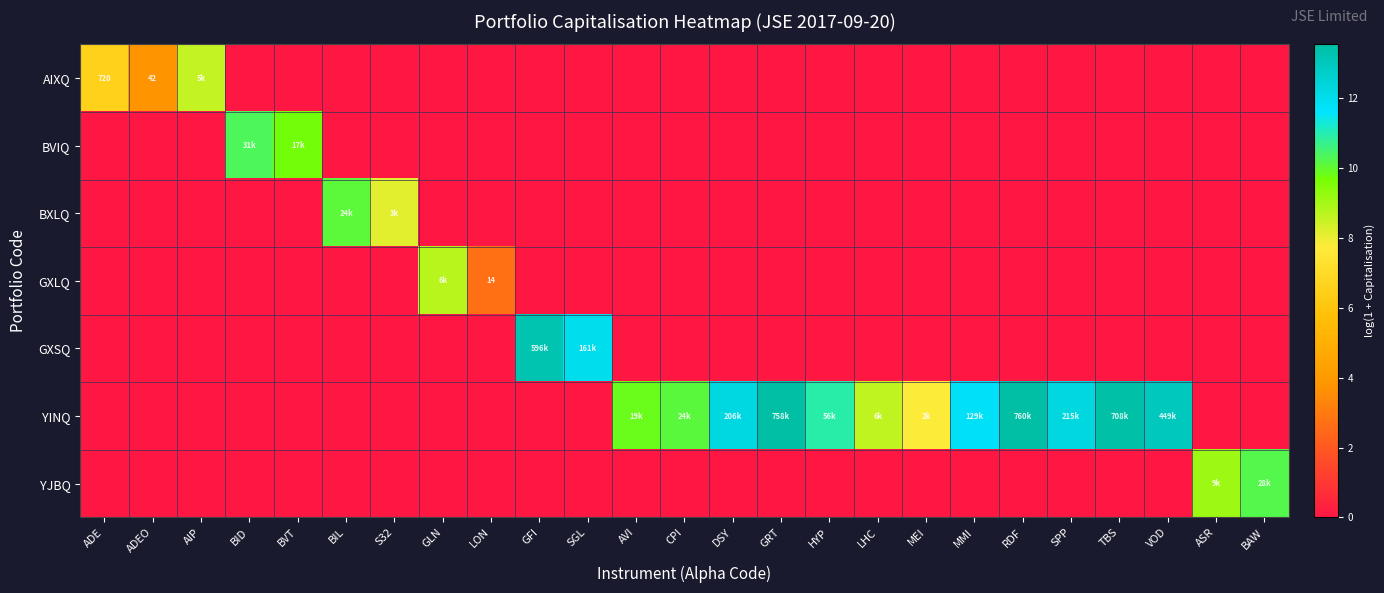

The value of GXLQ at ASR is 0.0. True or false?

True